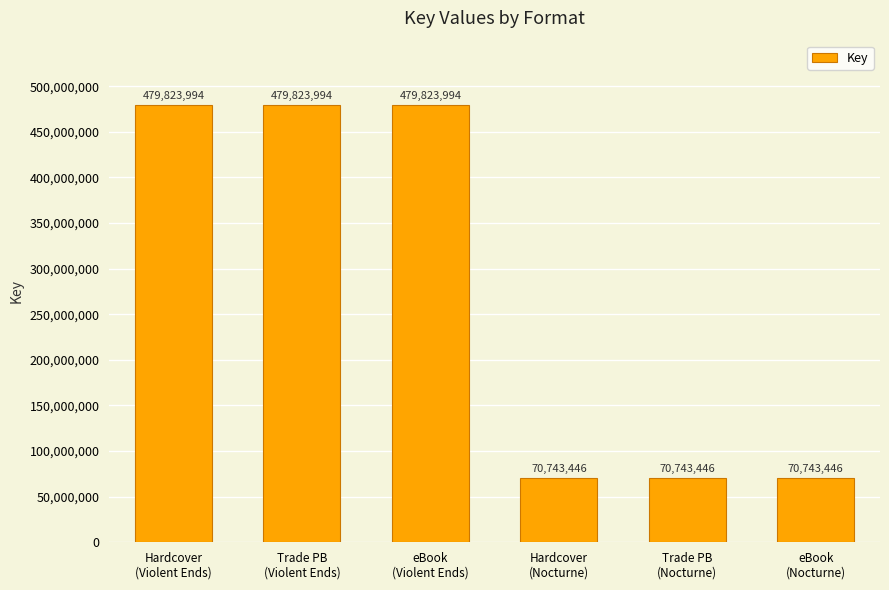

What is the greatest value displayed?

479823994